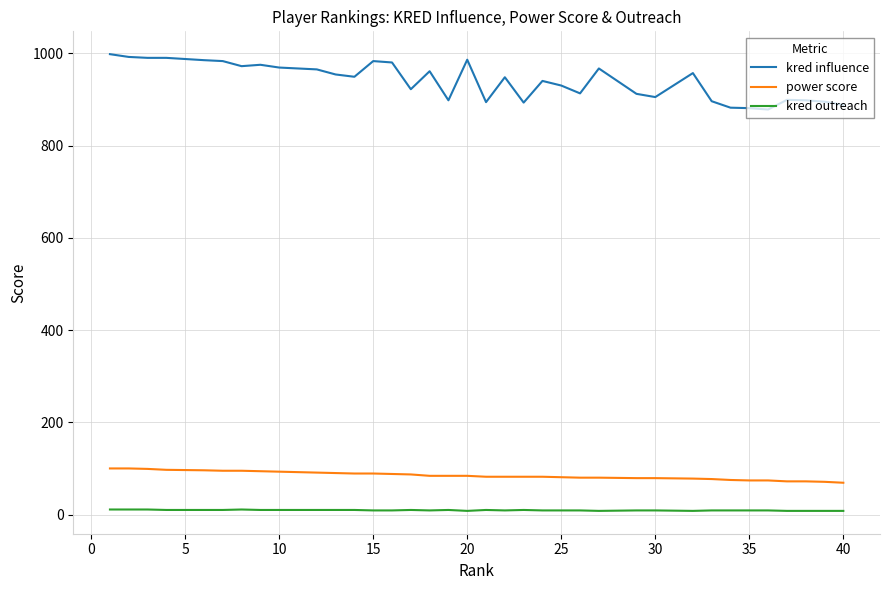

What is the difference between the maximum and minimum values in the power score series?

31